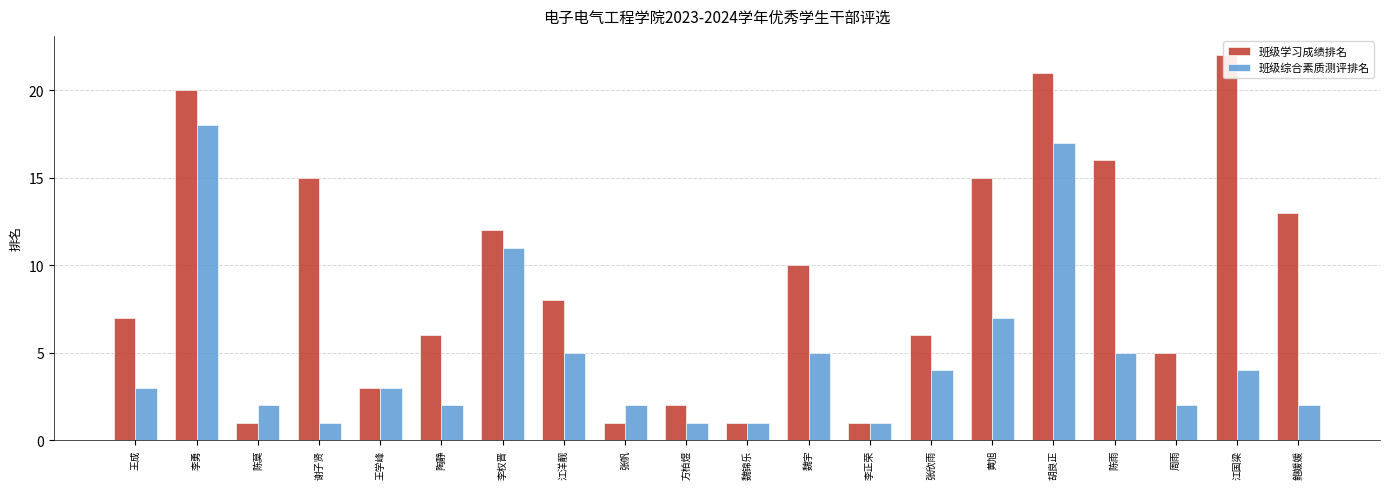

What is the label of the 2nd bar from the right?

江国梁